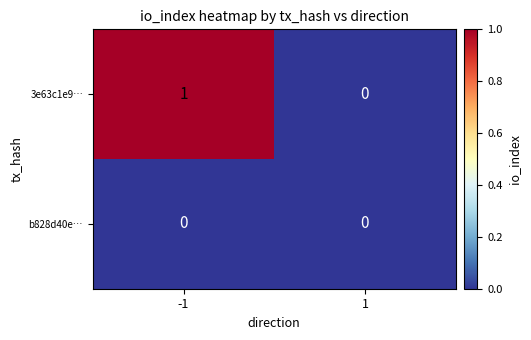

Which category has the highest value across all series?

-1